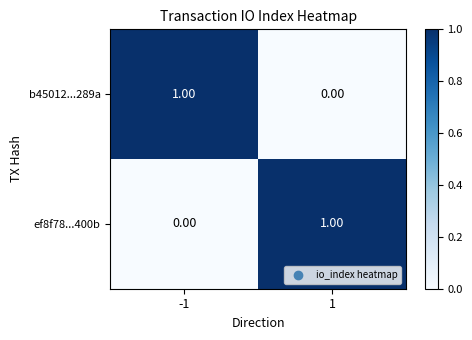

At 1, list the series in order from smallest to largest.

b45012...289a, ef8f78...400b